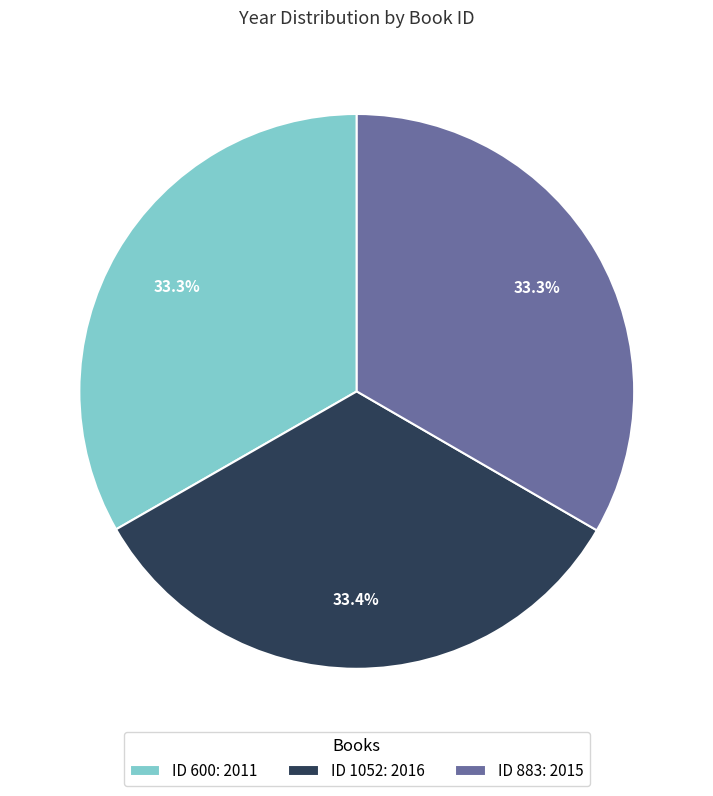

What portion of the pie excludes ID 883: 2015?

66.7%